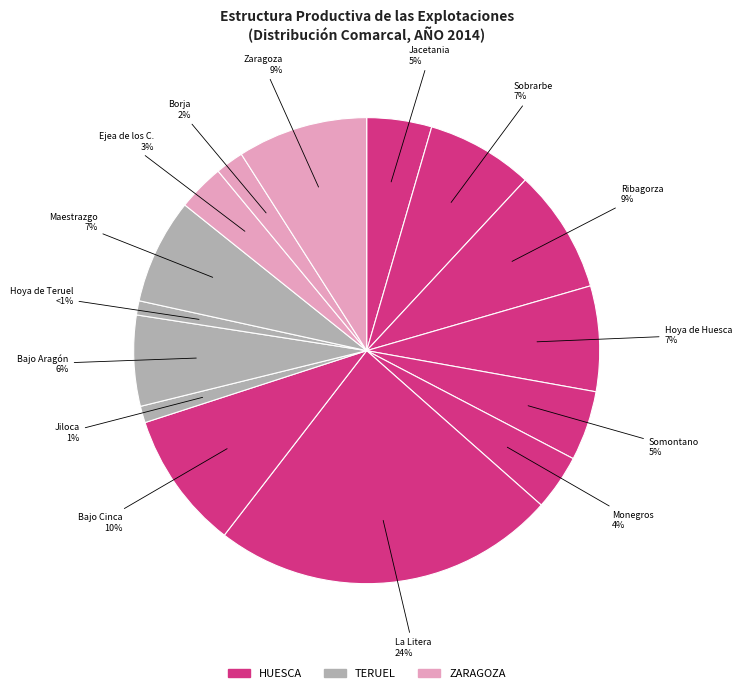

Is there a majority slice in this chart?

No